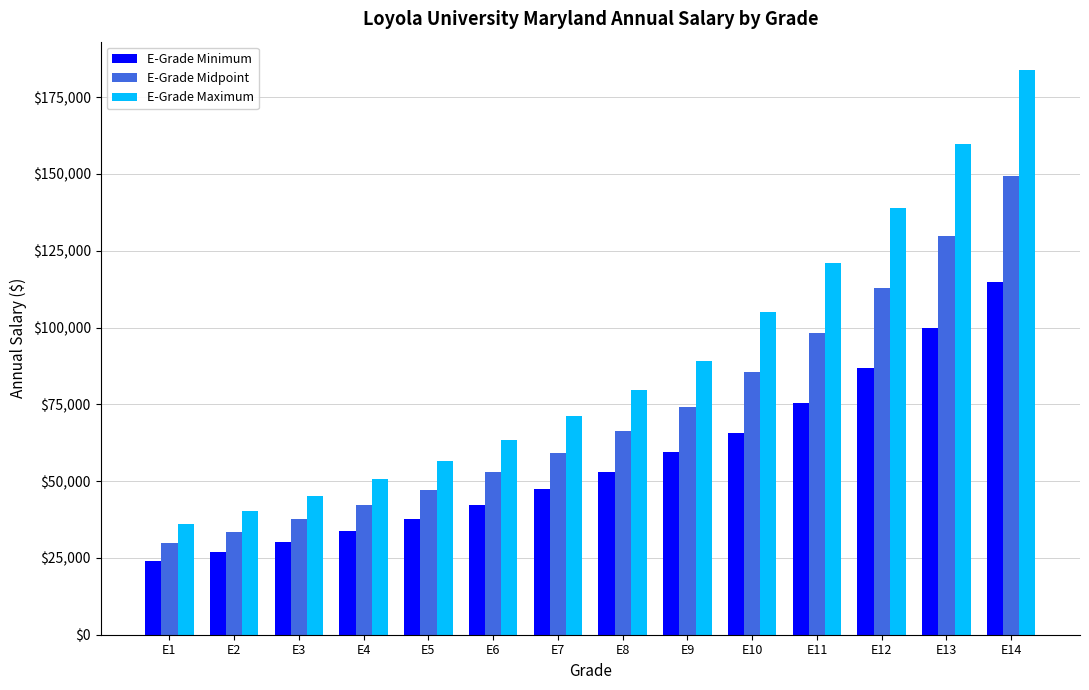

What is the sum of the E-Grade Maximum values at E2 and E10?

145453